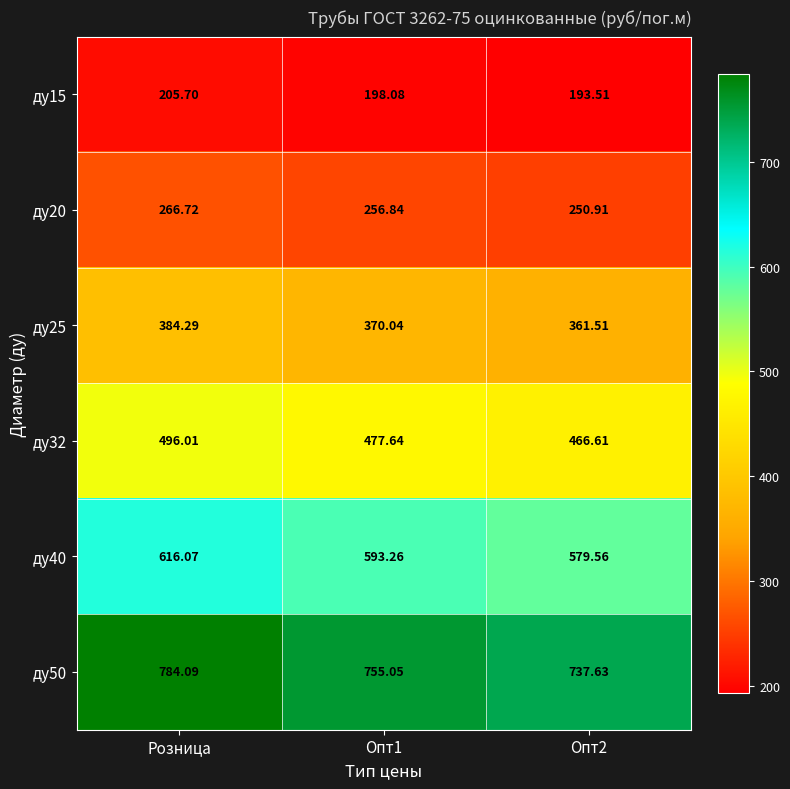

At which label does ду15 first exceed 198?

Розница